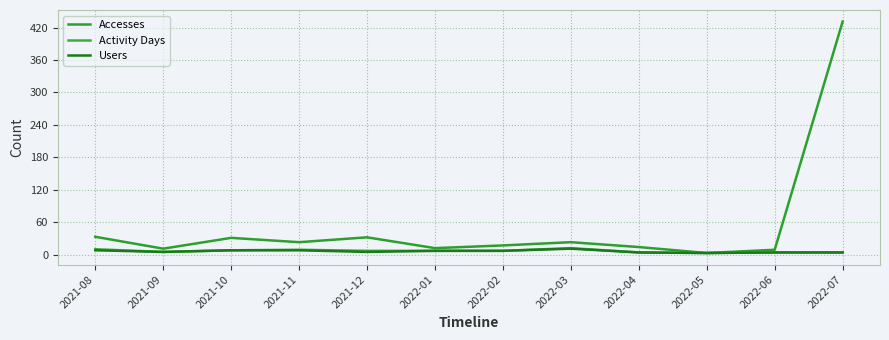

Is it true that Accesses equals 23 at 2022-03?

True